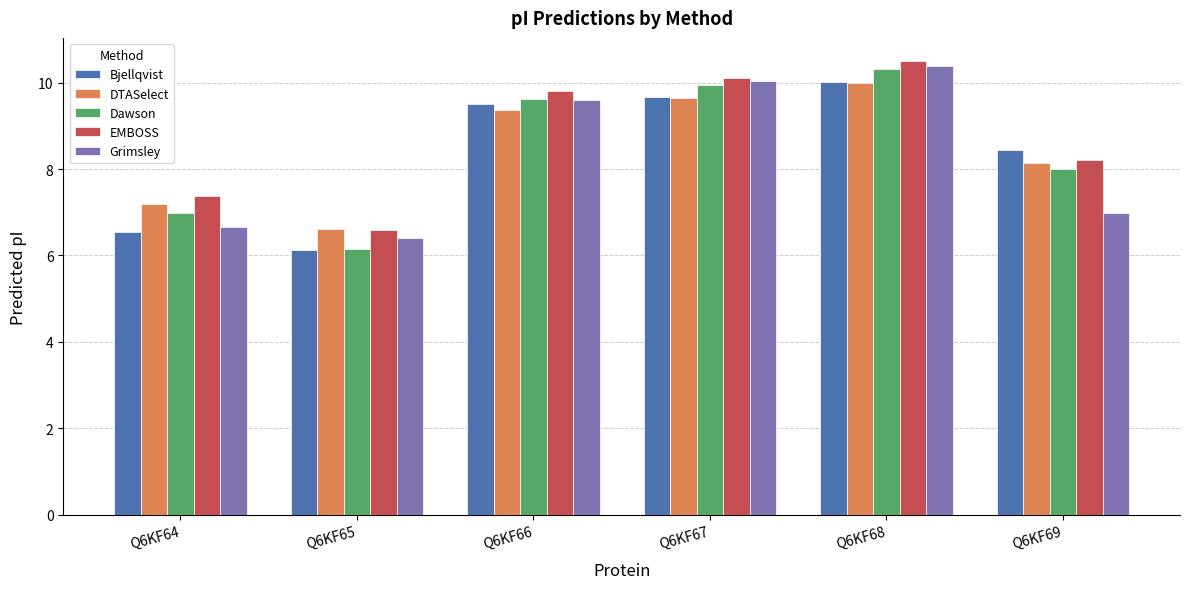

Read the Dawson value at Q6KF68.

10.3